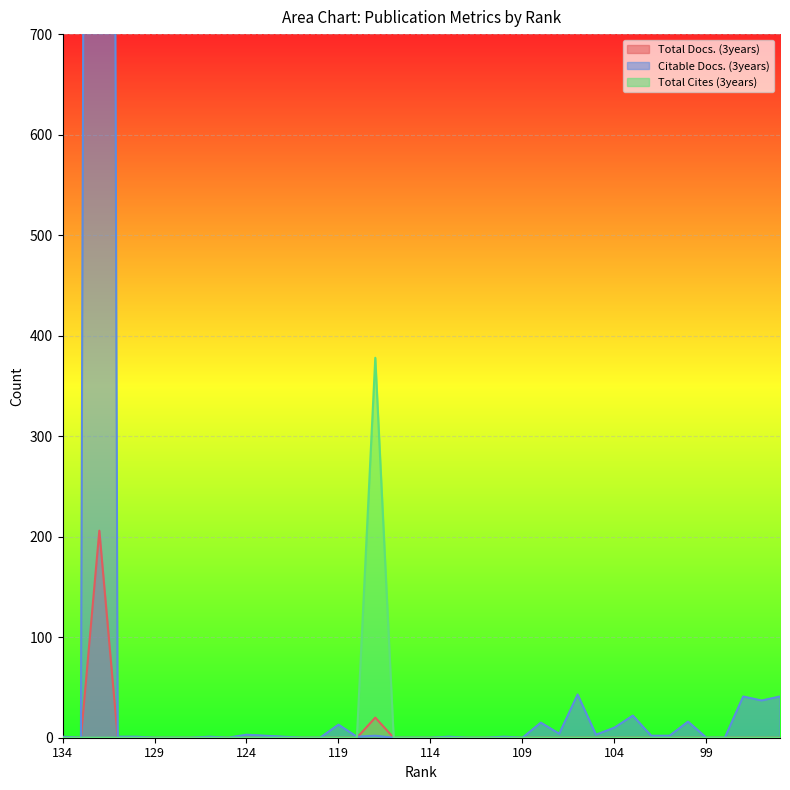

Where is the first local maximum for Citable Docs. (3years)?

132